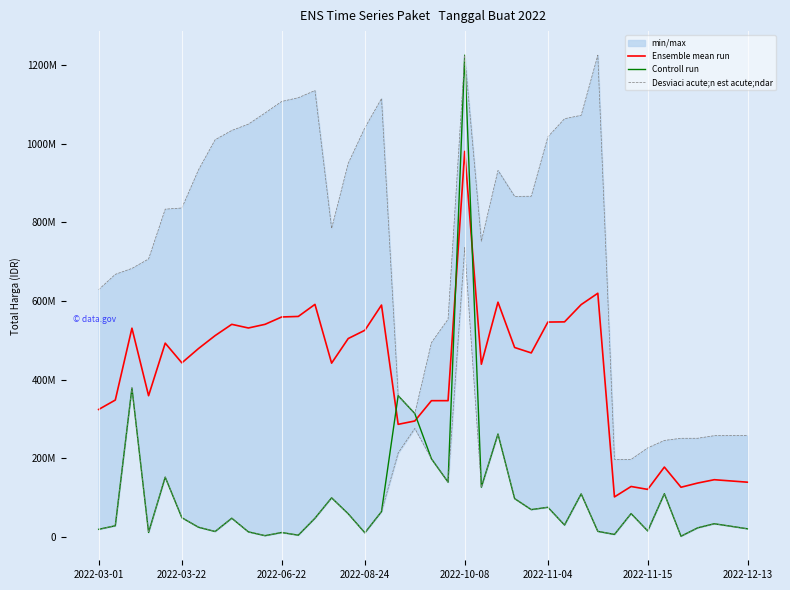

What is the value of the Controll run point at the 2nd from the left?

29000000.0